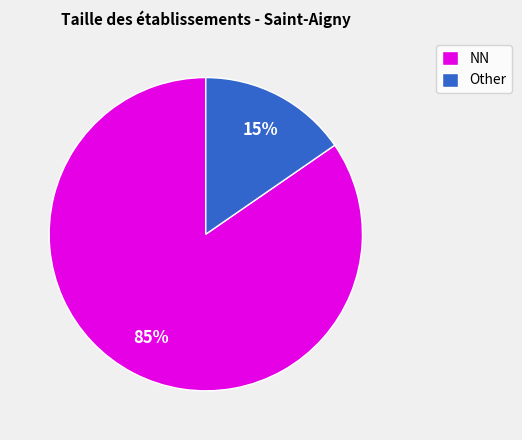

Is the sum of NN and Other greater than half?

Yes